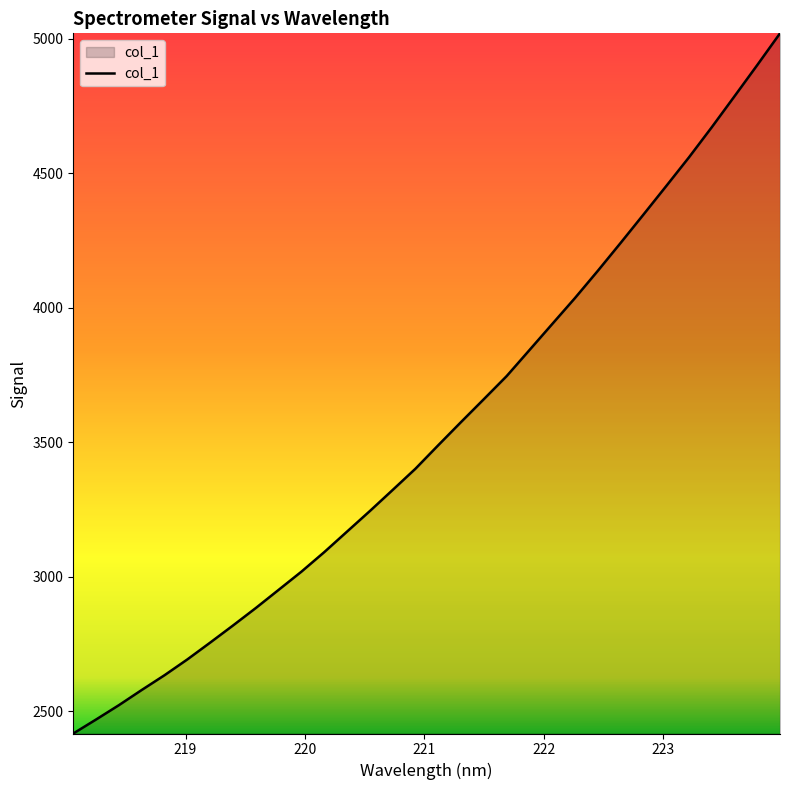

What is the maximum value shown in the chart?

5019.9